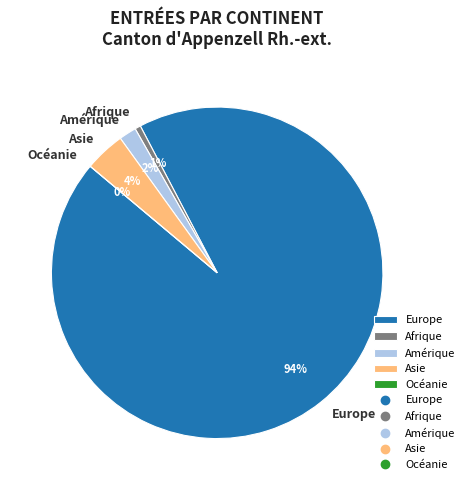

Combined, what portion of the pie is Europe and Asie?

97.7%